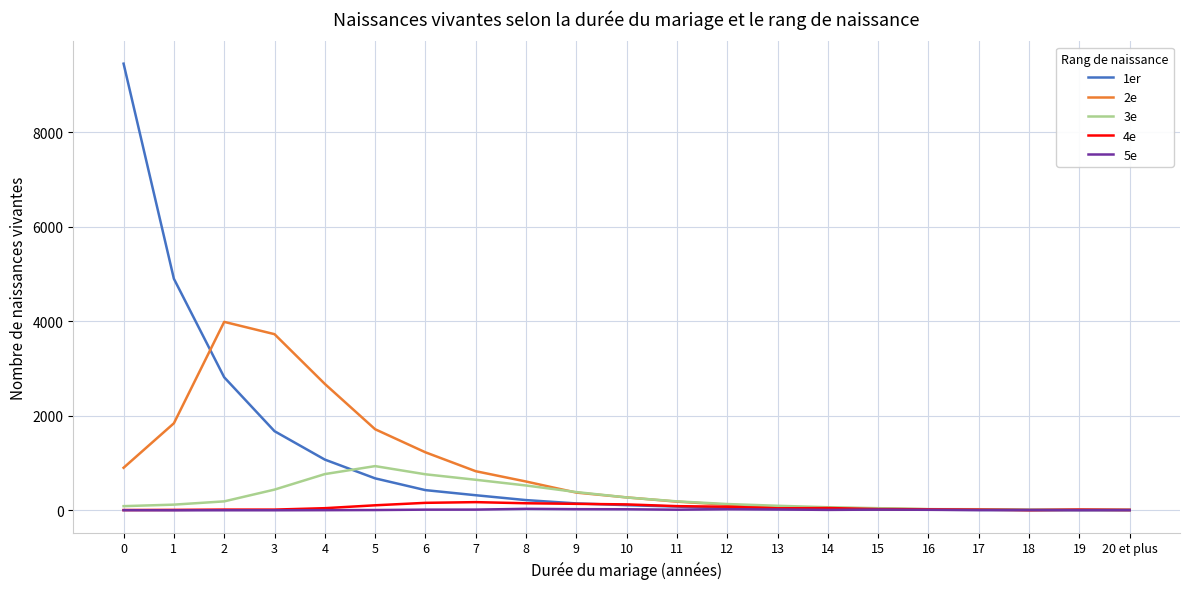

Where does the 3e series first go above 133?

2